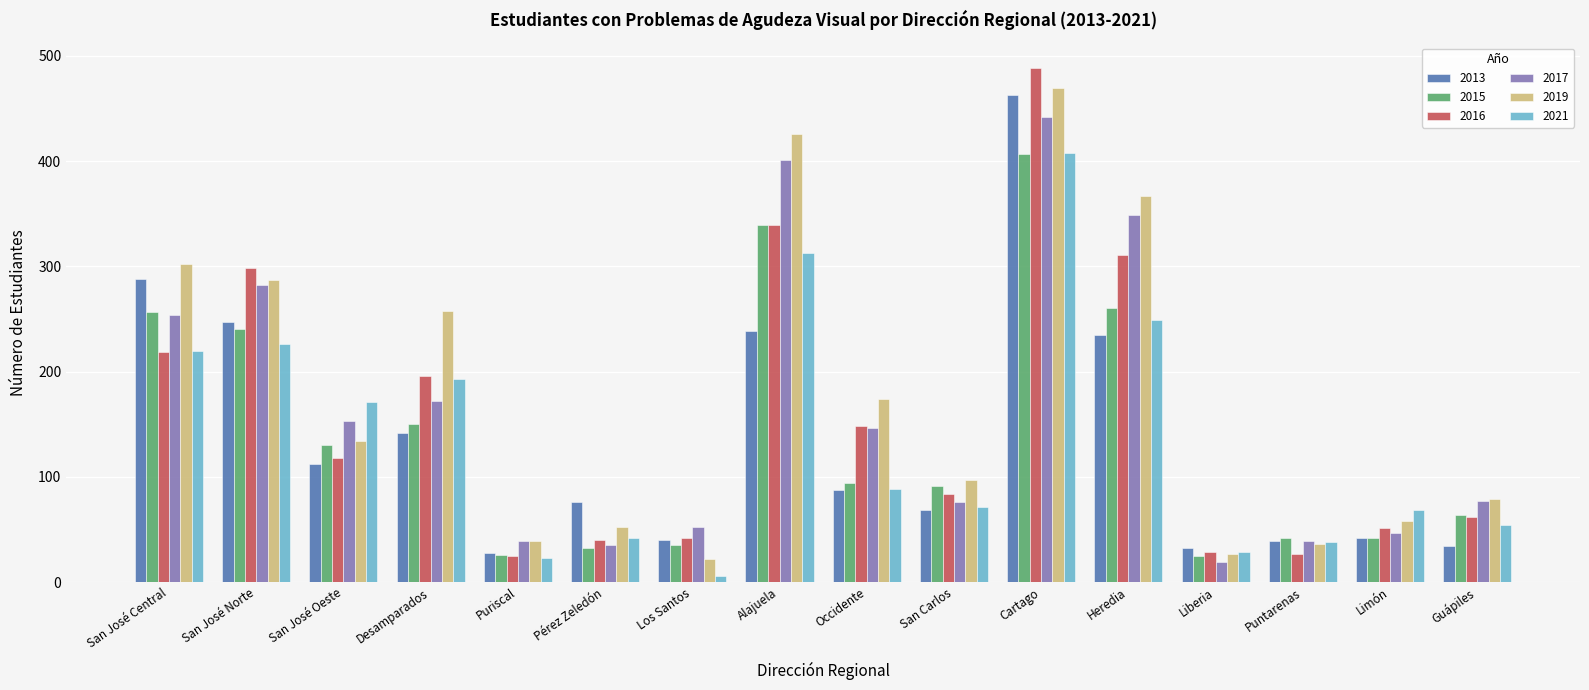

At which category does the chart reach its minimum across all series?

Los Santos